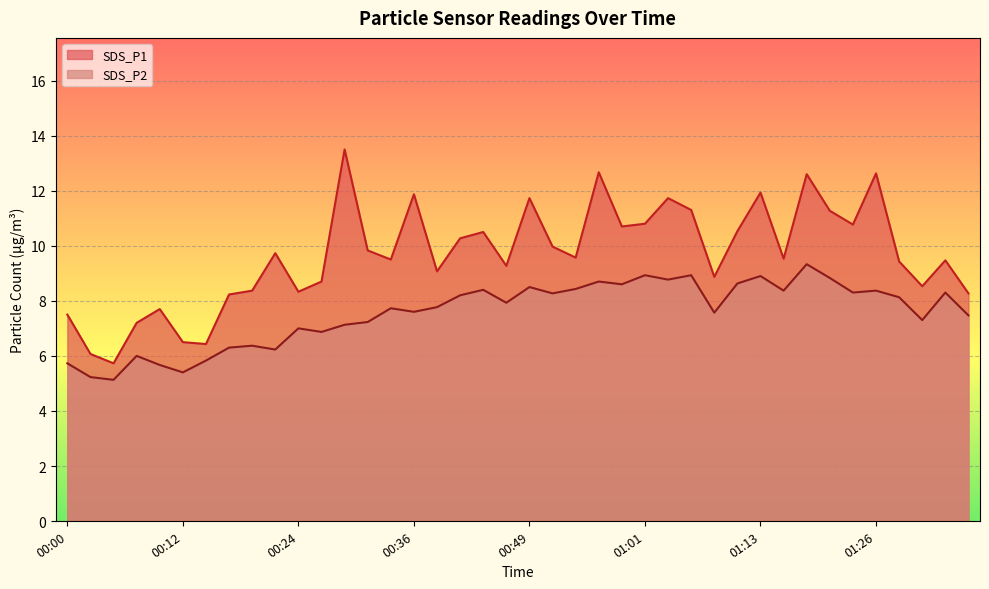

What is the label of the 29th point from the right?

00:27